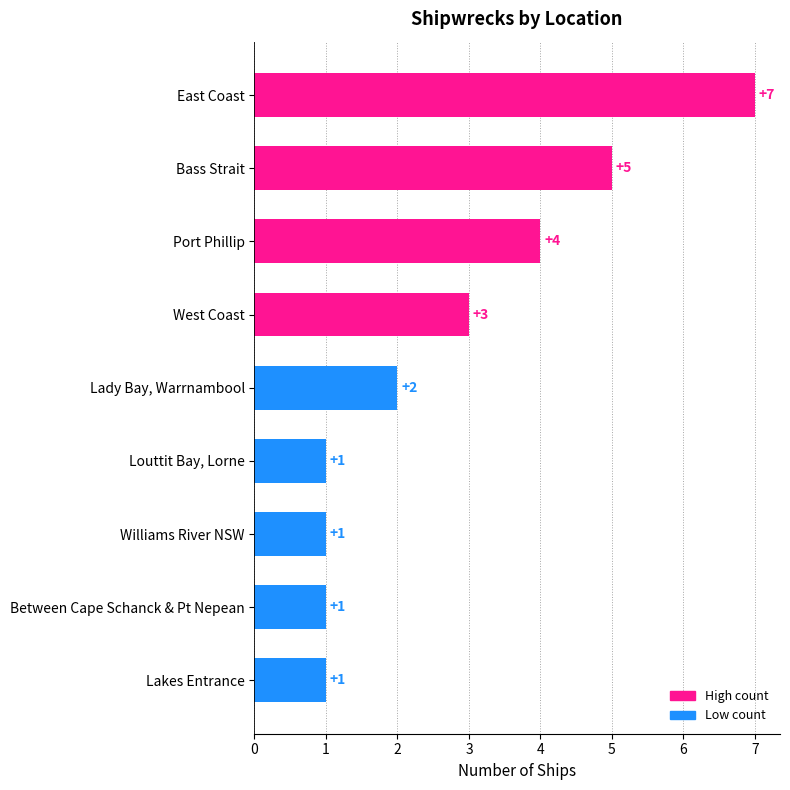

The chart shows a value of 5 at Bass Strait. True or false?

True